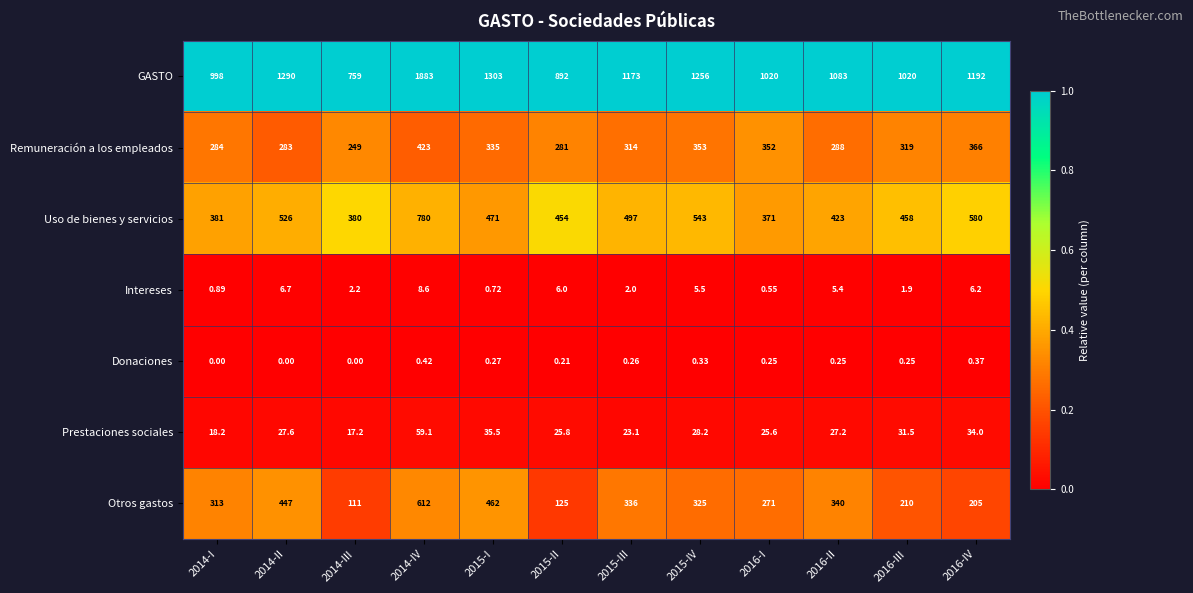

Which series changed the most between 2015-II and 2016-II?

Otros gastos